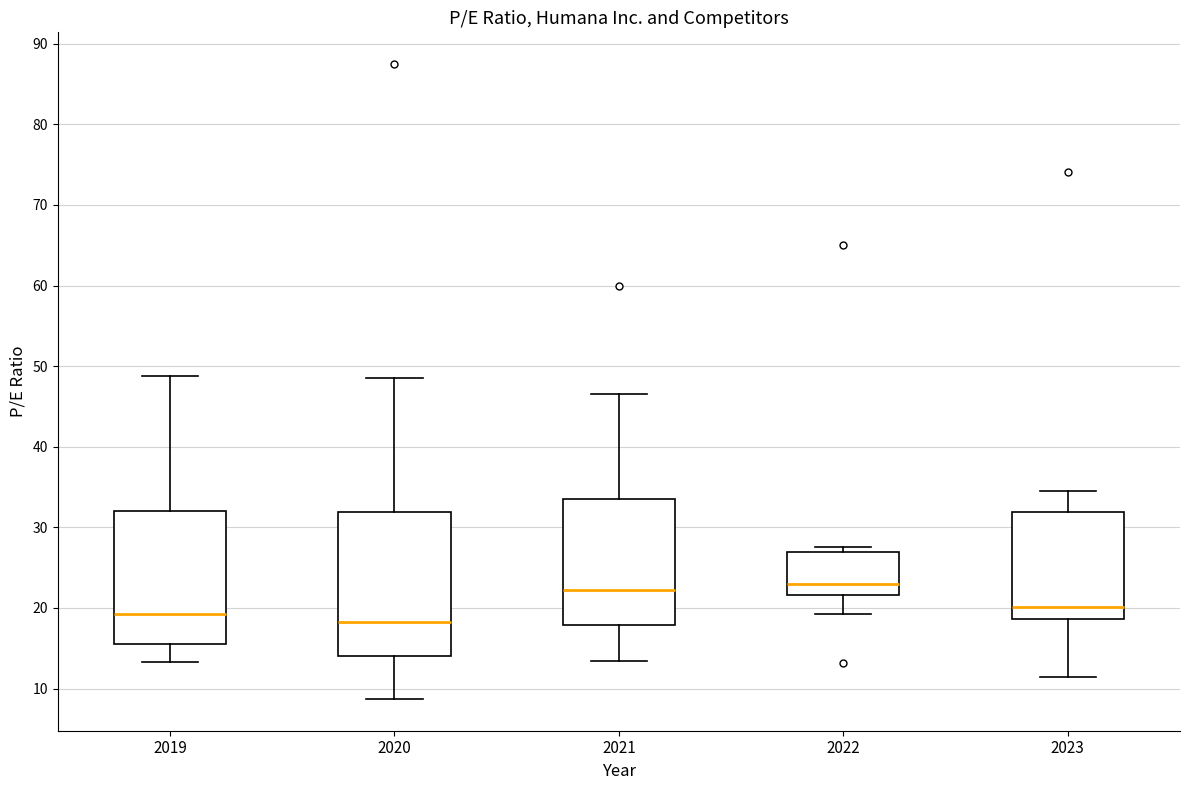

Where does the upper whisker of the box at x = 2023 end on the y-axis? The values are not printed on the chart, so give them approximately, as read against the axis.

35